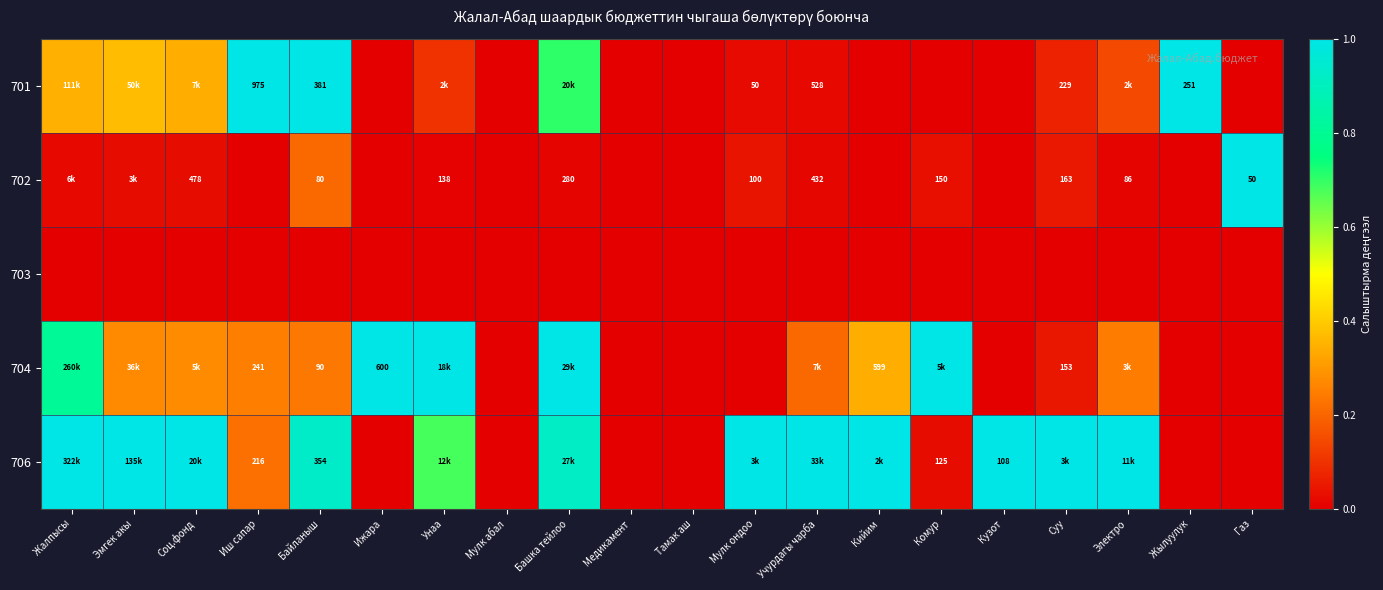

True or false: 703 has a value of 0.0 at Башка тейлоо.

True